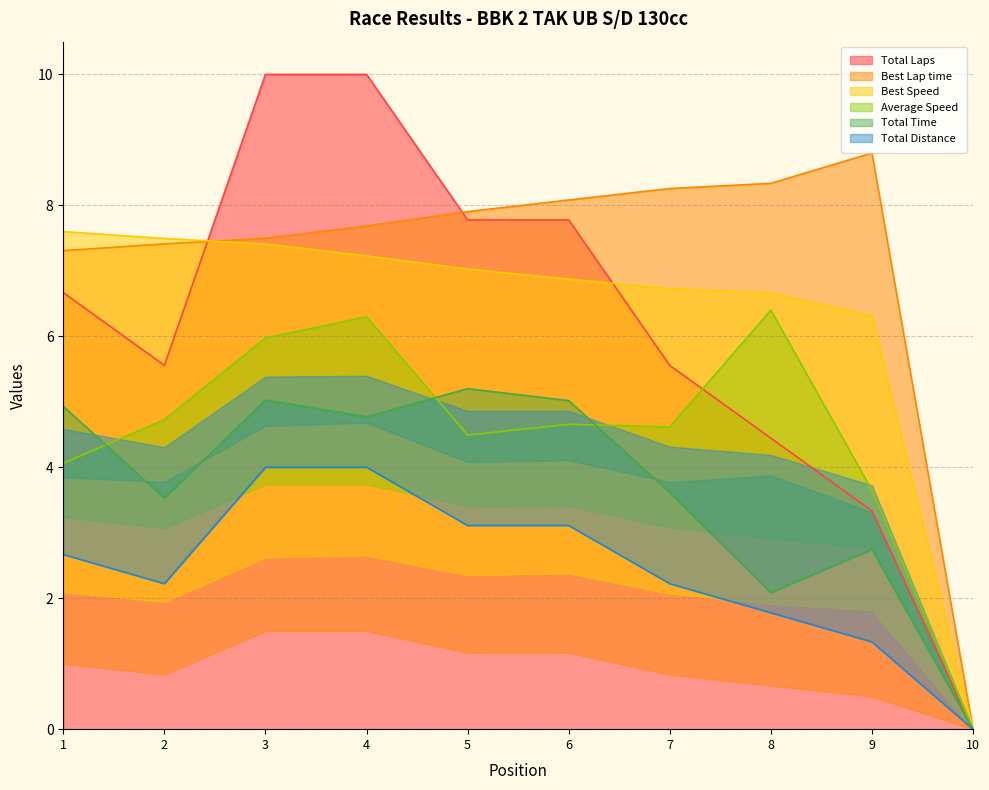

How many times do Best Lap time and Total Laps cross each other?

2